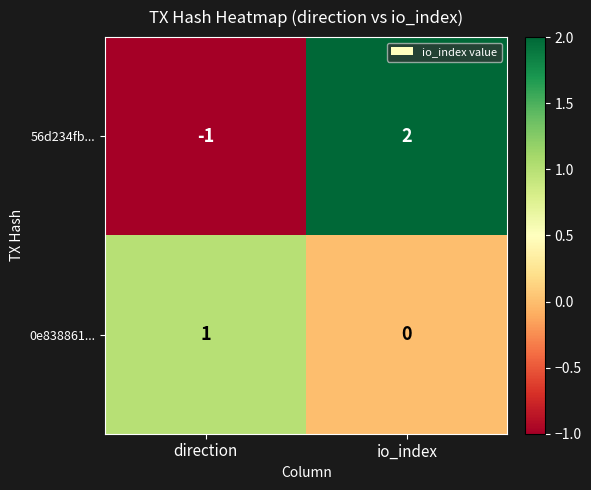

True or false: 0e838861... has a value of 0 at io_index.

True